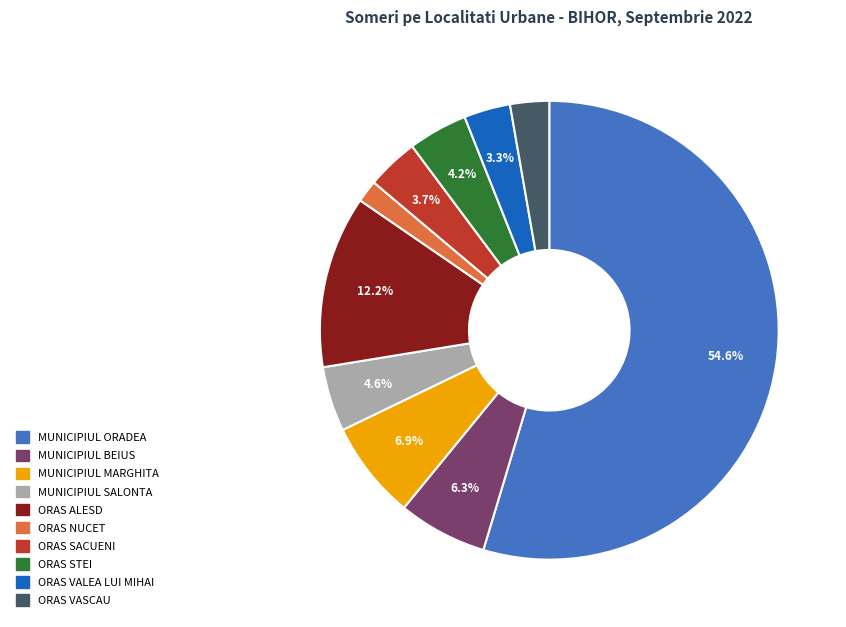

What percentage is the MUNICIPIUL SALONTA slice, to the nearest percent?

5%